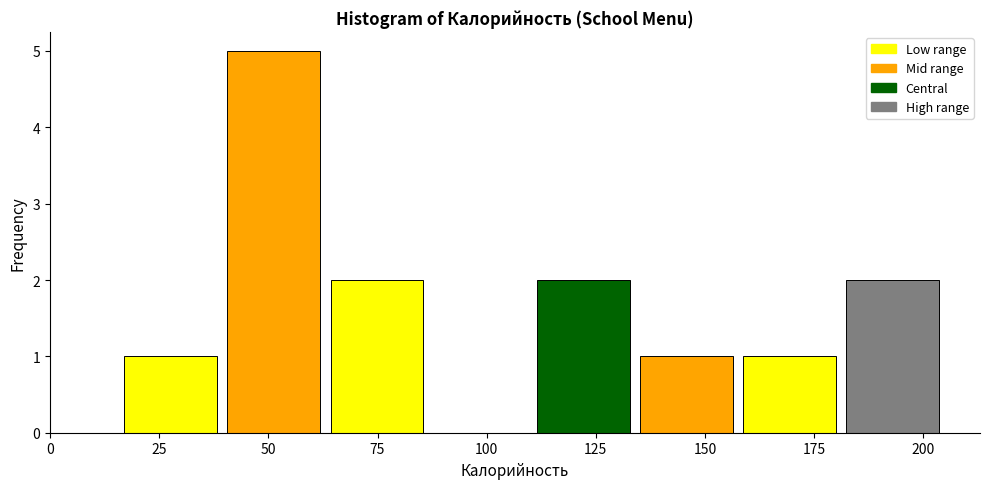

How tall is the bar that spans 135 to 160 on the x-axis? Neither the bar edges nor the heights are printed on the chart, so give them approximately, as read against the axes.

1